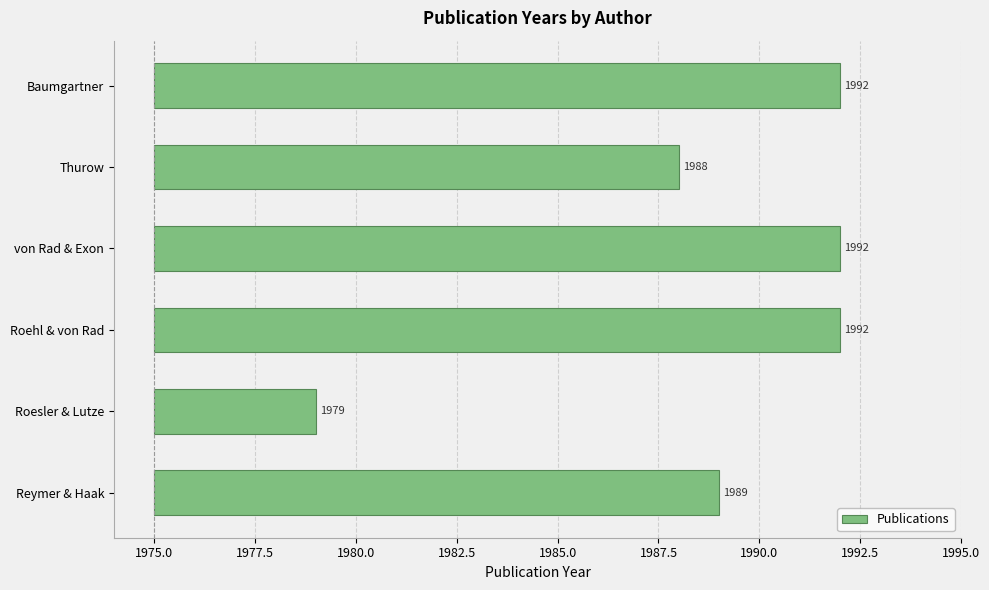

Does the chart contain any negative values?

No